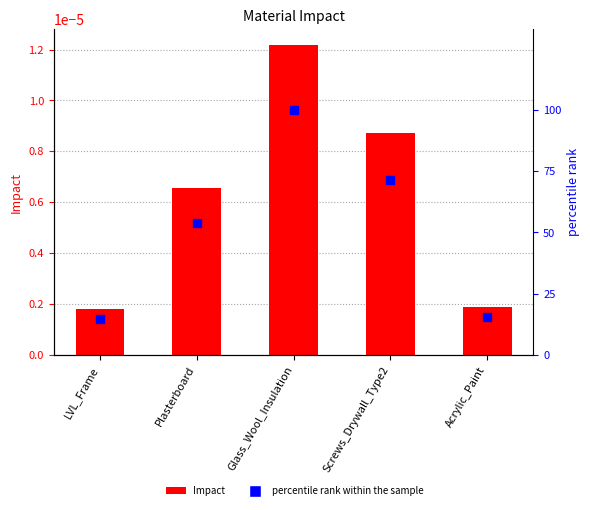

At which category is the sum across all series the highest?

Glass_Wool_Insulation